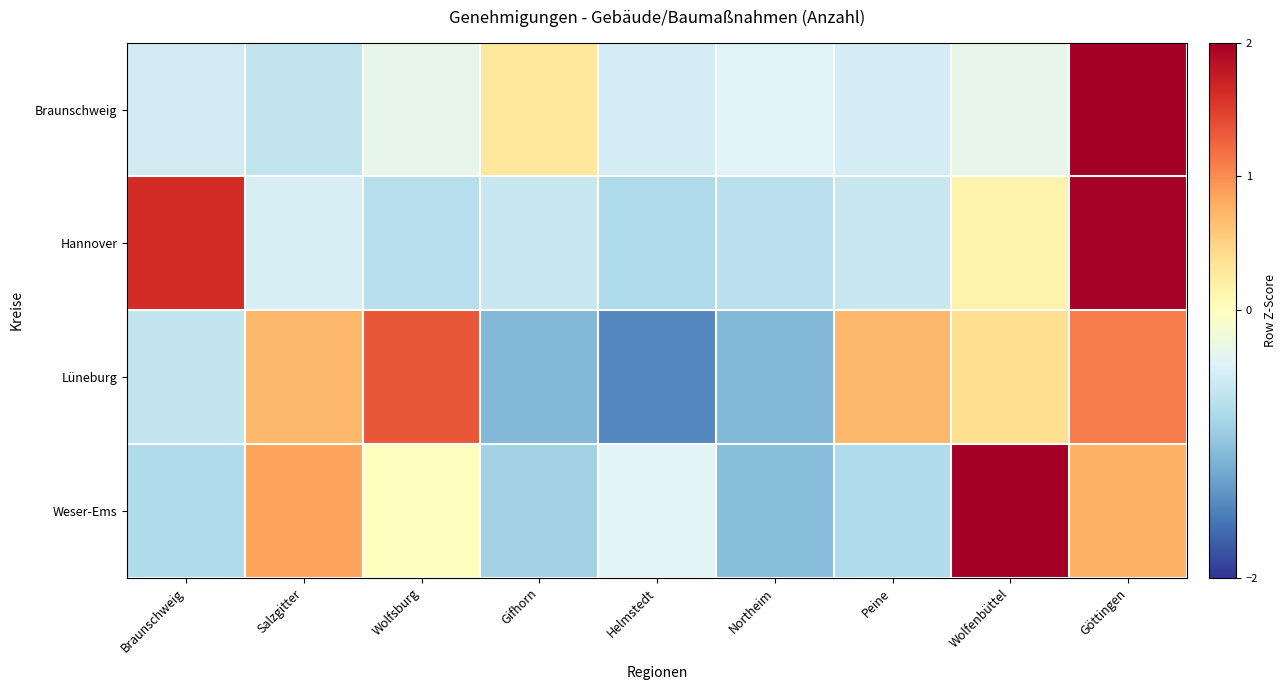

Rank the series at Göttingen from highest to lowest value.

Braunschweig, Hannover, Lüneburg, Weser-Ems